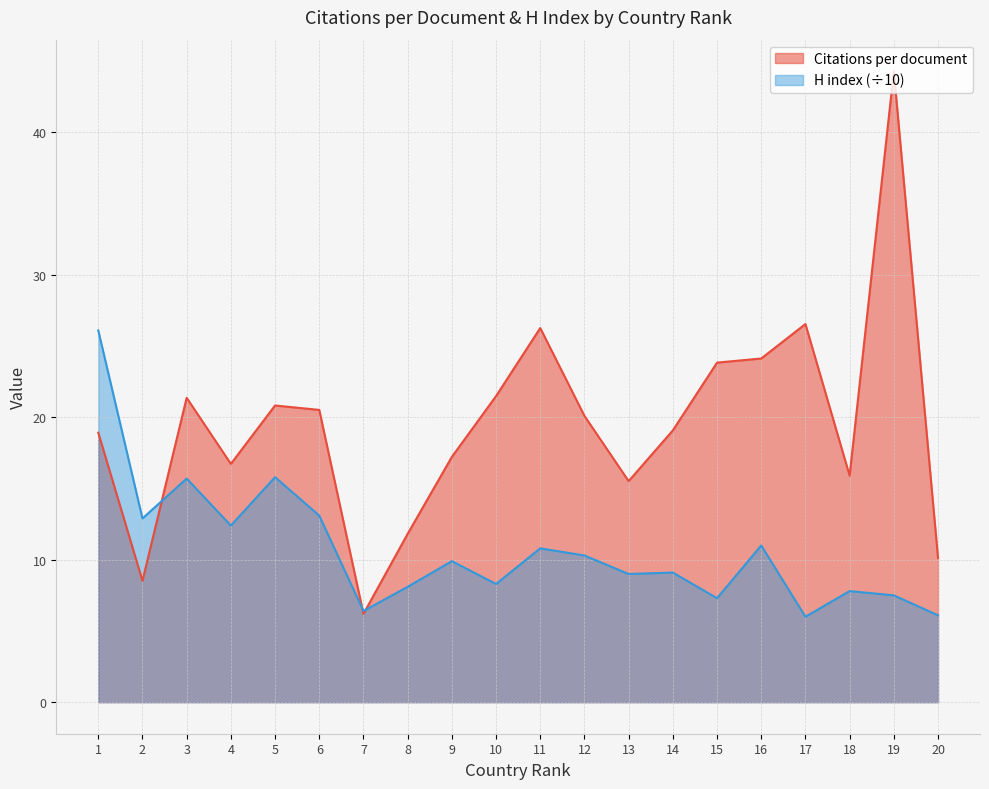

At 17, list the series in order from largest to smallest.

Citations per document, H index (÷10)